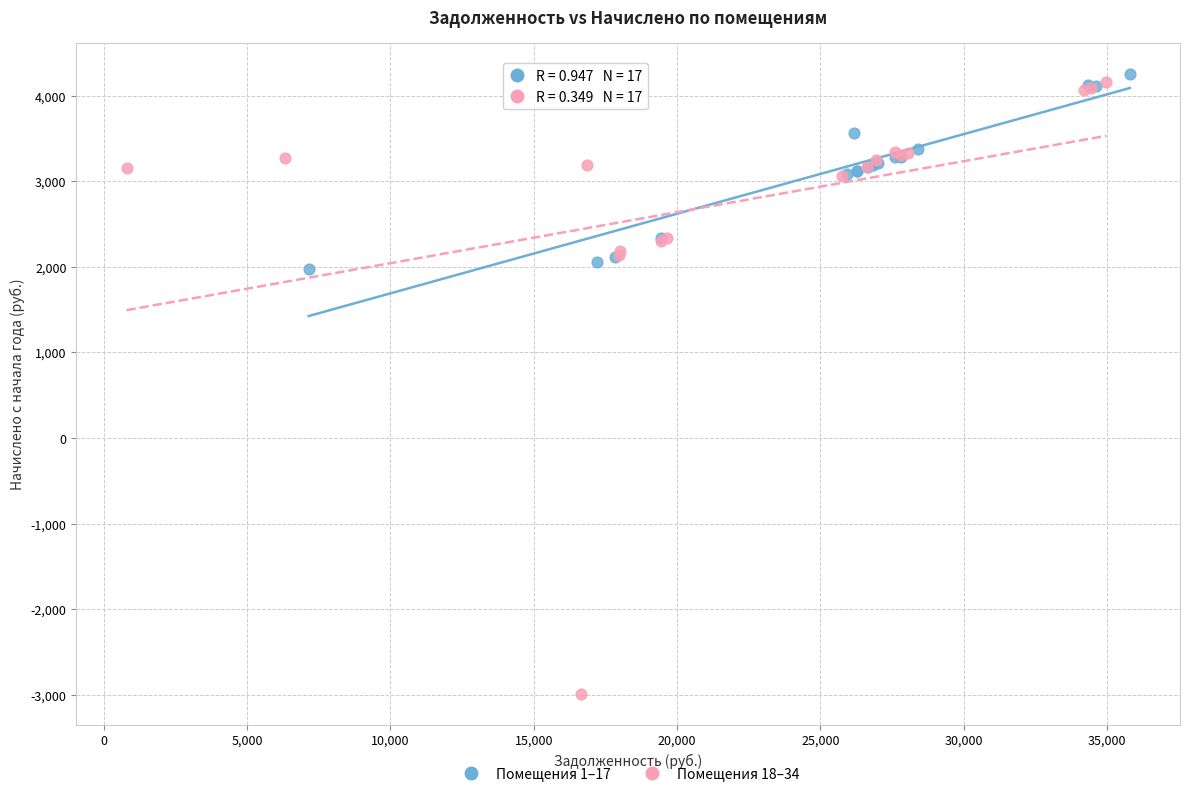

Which series reaches the maximum Y coordinate?

Помещения 1–17